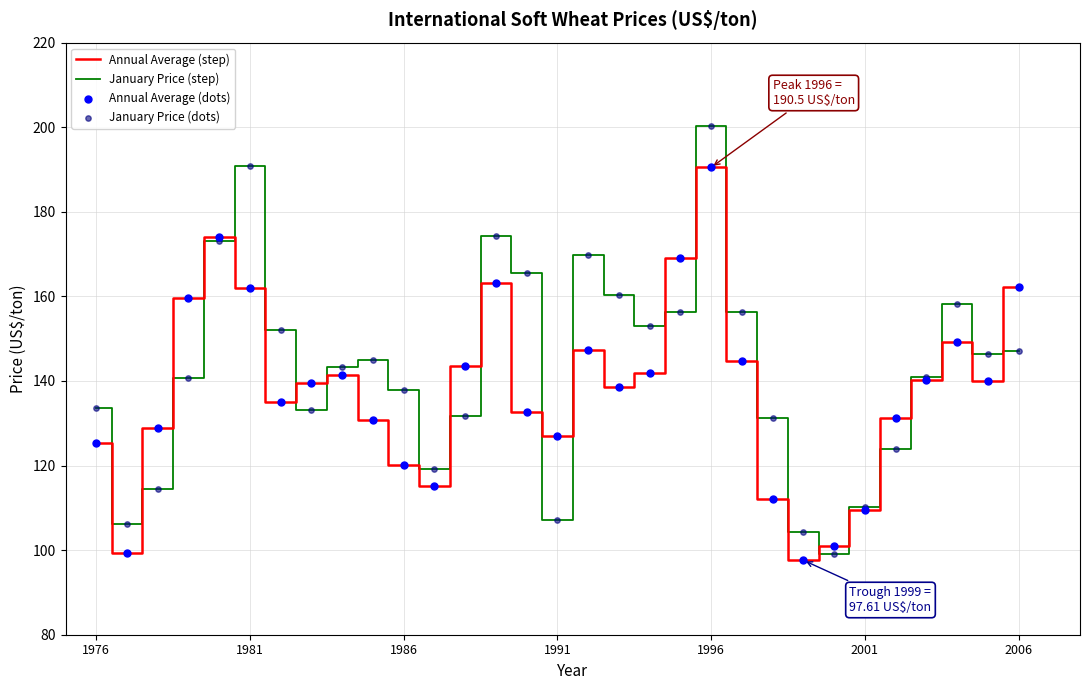

What is the smallest value displayed?

97.6